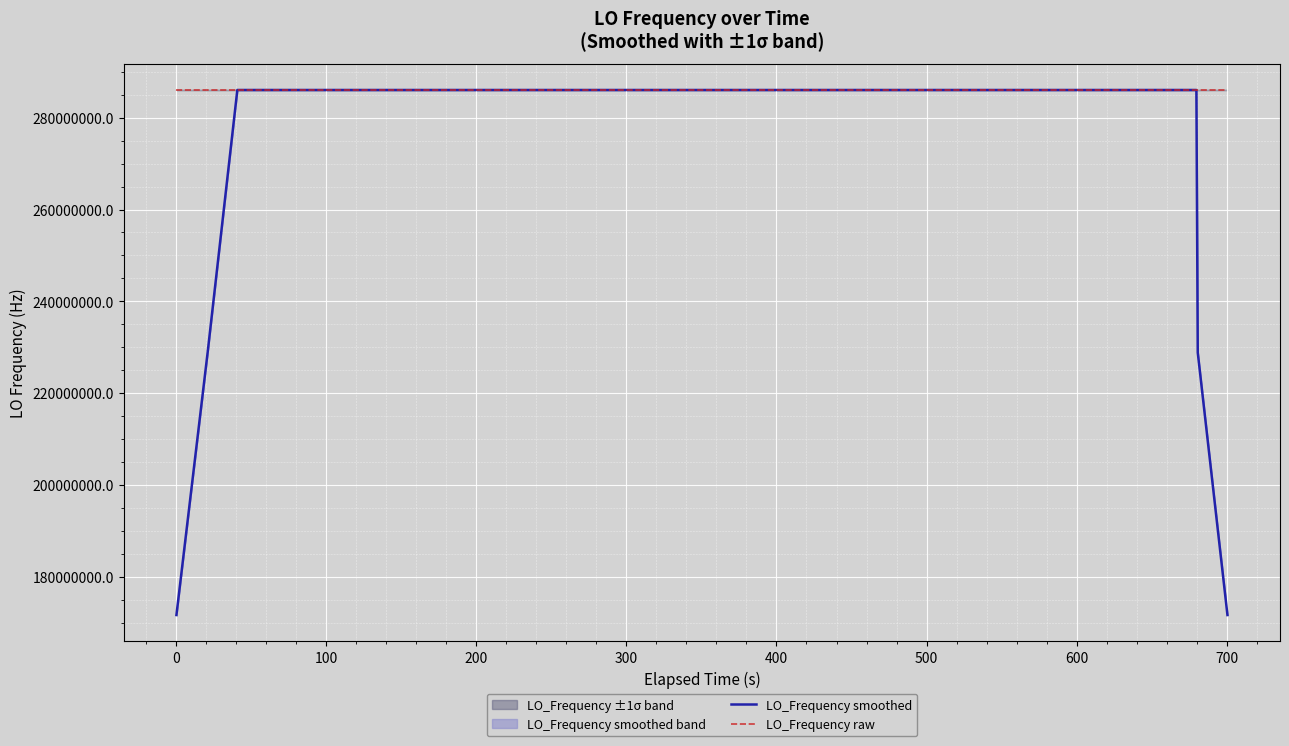

What is the difference between the second highest and second lowest values in the LO_Frequency raw series?

17.9